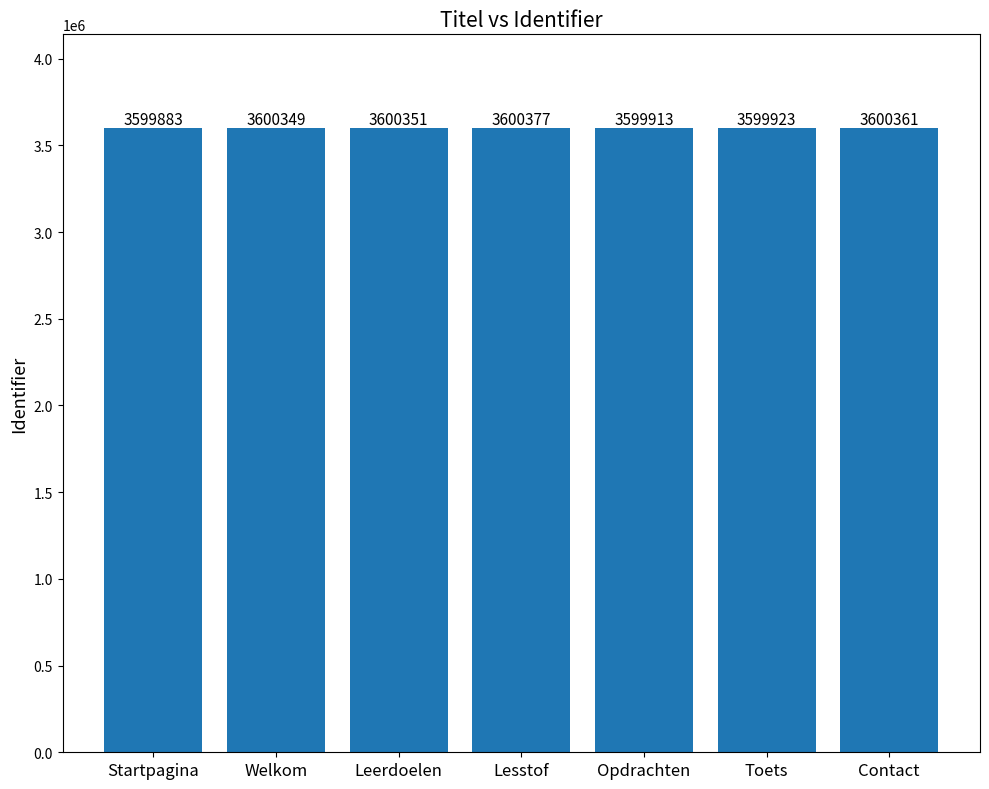

Count the number of categories in the chart.

7